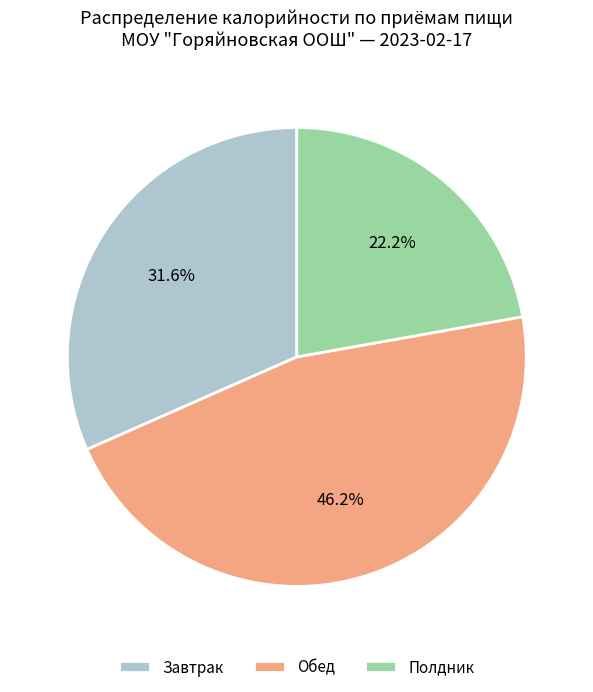

Does any single category account for the majority?

No